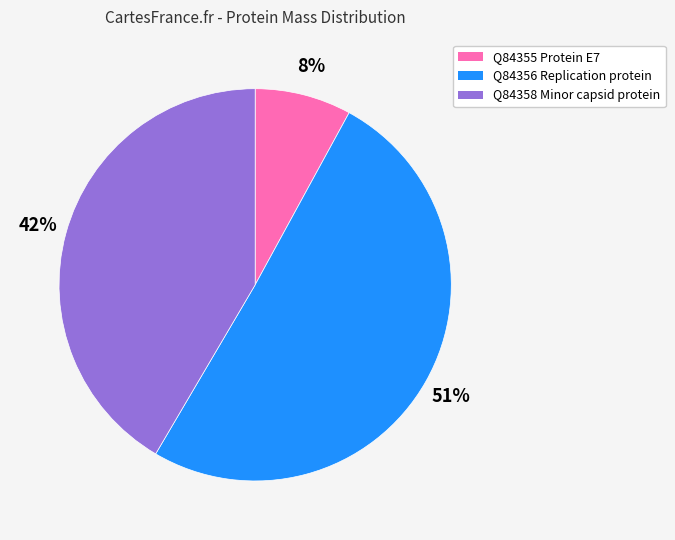

To the nearest percent, what is the difference between the Q84358 Minor capsid protein and Q84355 Protein E7 slice percentages?

34%